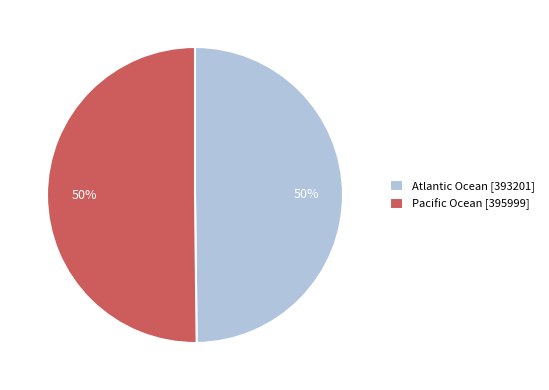

Is it true that Pacific Ocean [395999] is 50% of the pie?

True